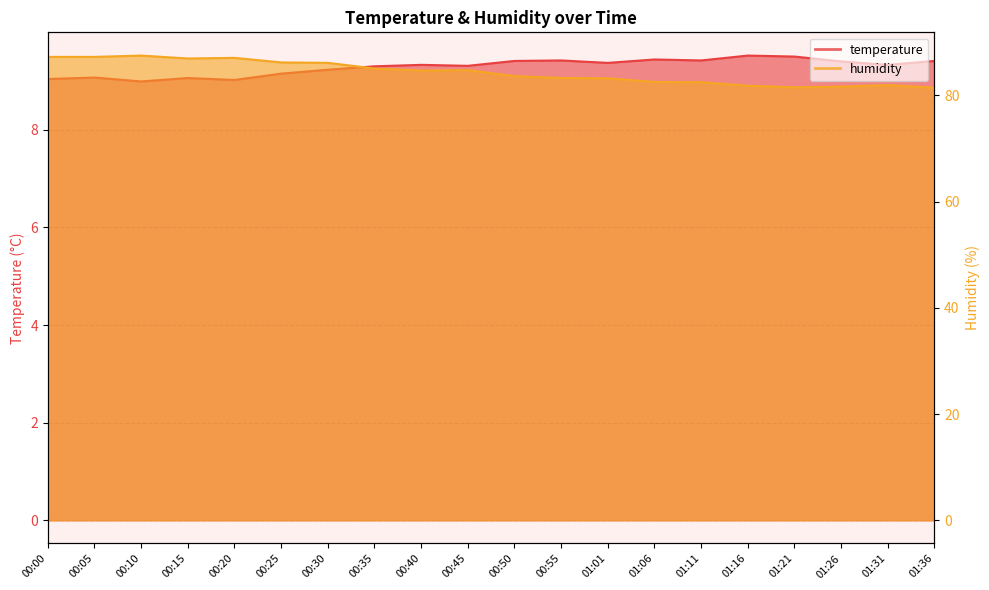

At which category does temperature reach its first local peak?

00:05